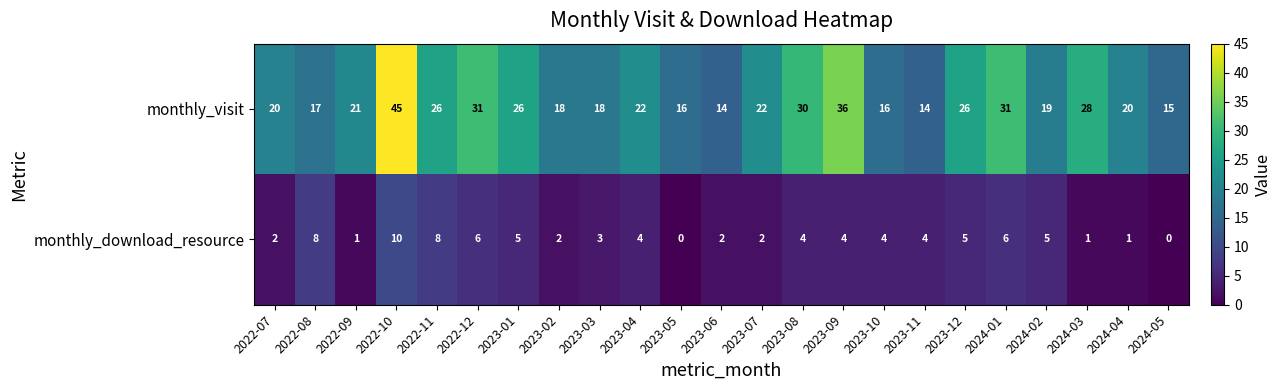

Count the number of data series in this chart.

2